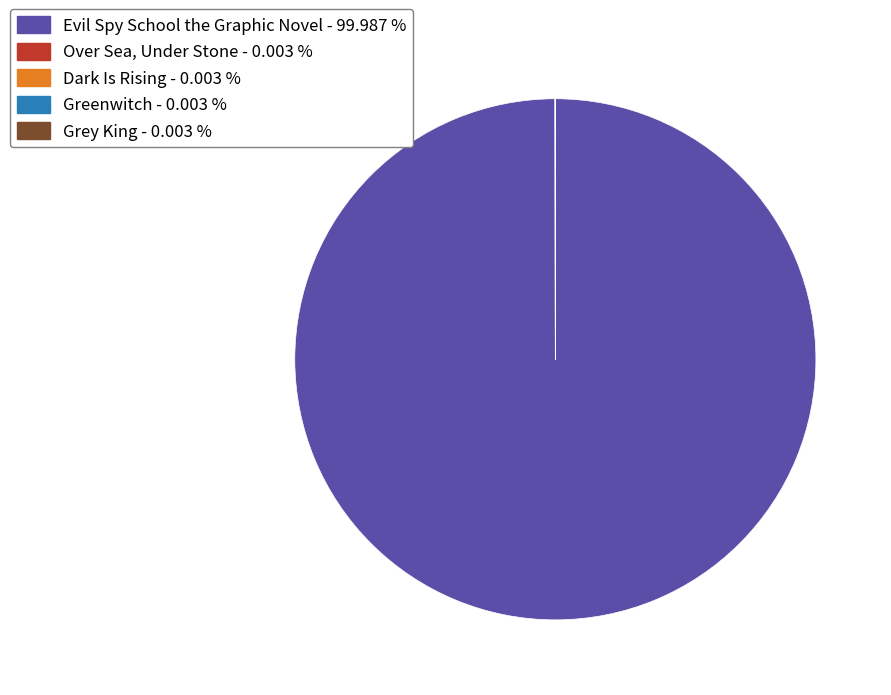

Is there a majority slice in this chart?

Yes